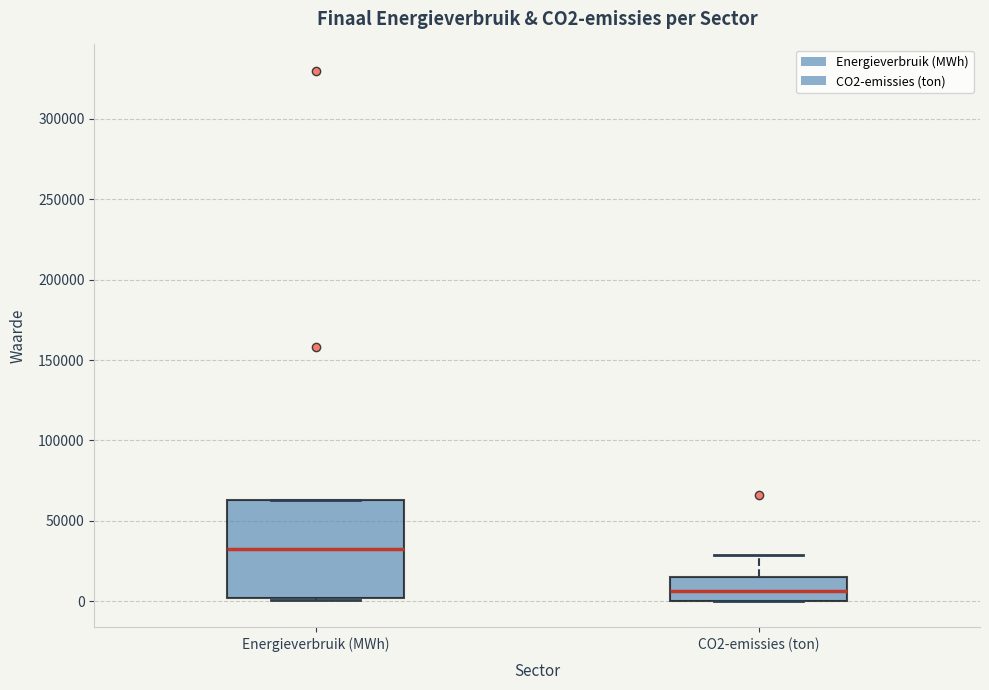

Reading left to right, read every box against the y-axis: the position of its median line, the range the box covers, and the ends of its whiskers. The values are not printed on the chart, so give them approximately, as read against the axis.

Energieverbruik (MWh): median 35000, box 0 to 65000, whiskers 0 to 65000
CO2-emissies (ton): median 5000, box 0 to 15000, whiskers 0 to 30000